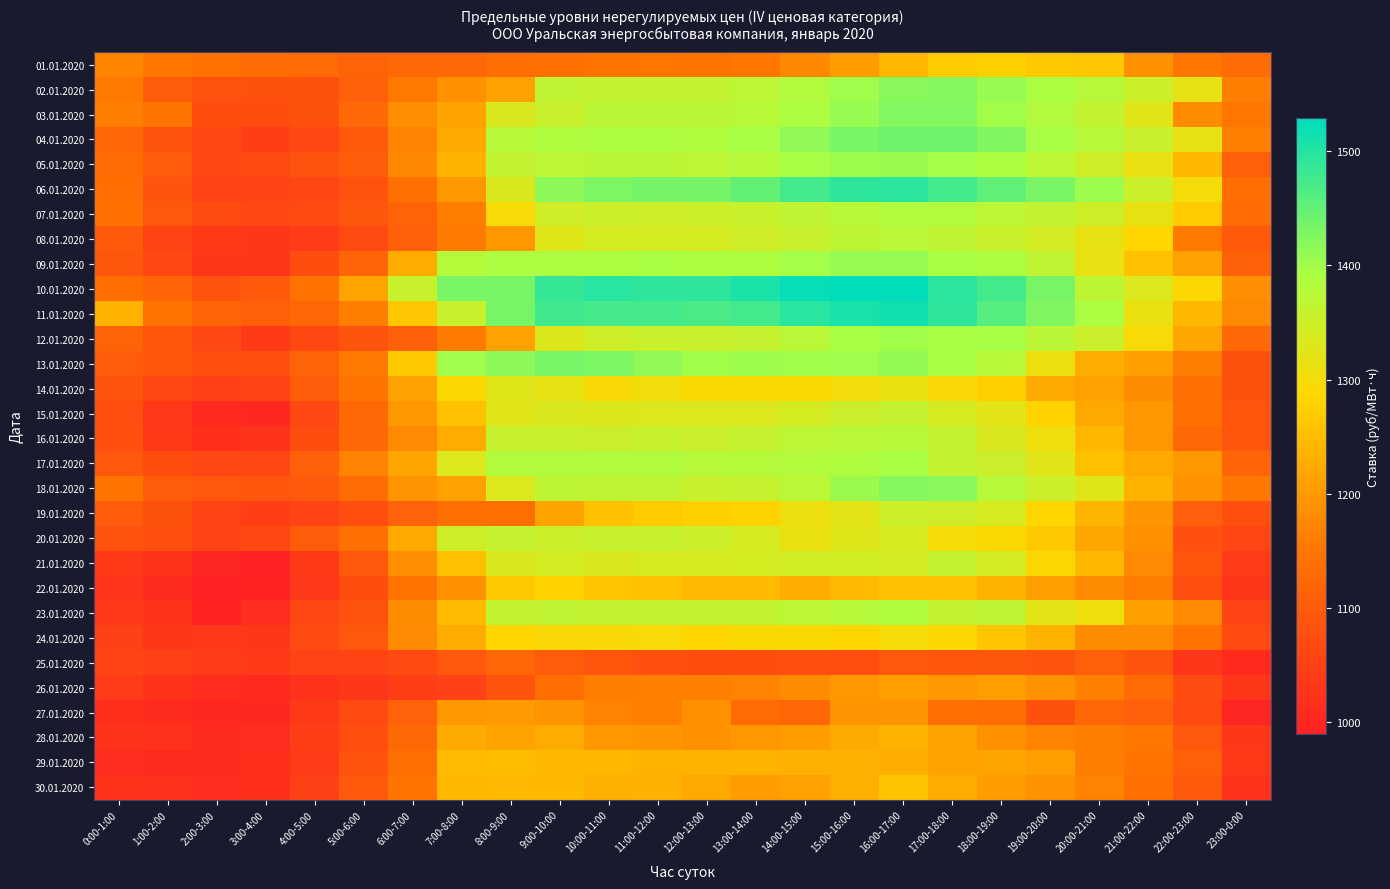

Which series has the widest spread of values?

10.01.2020